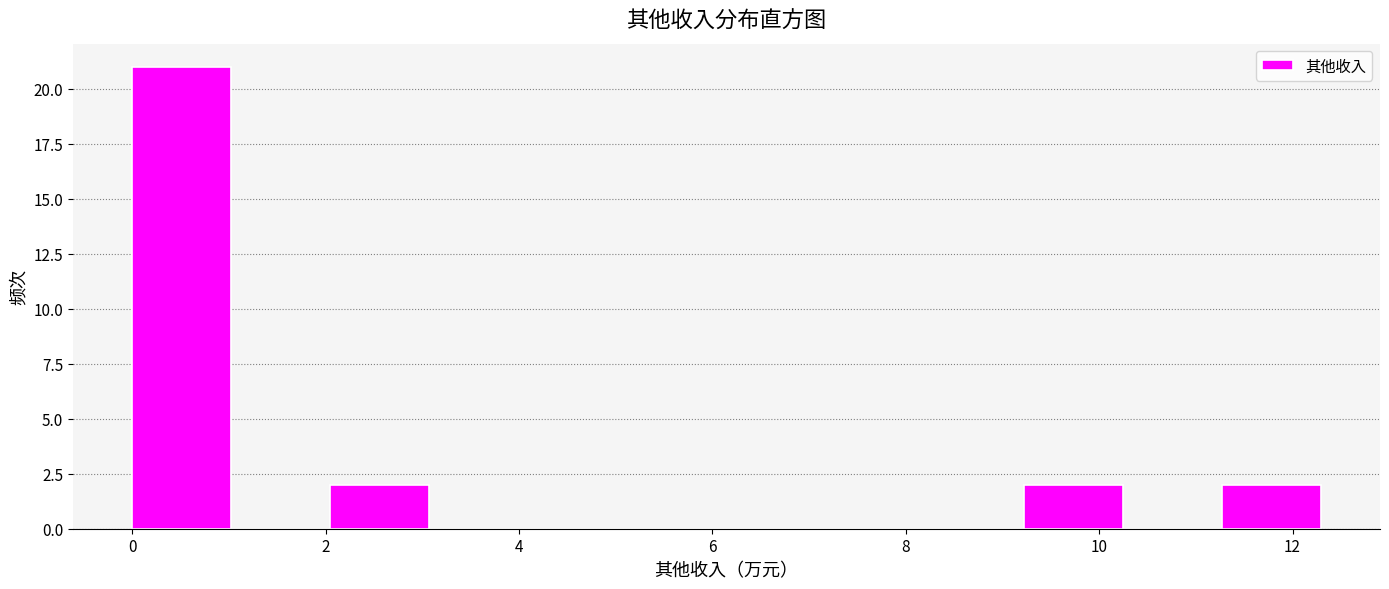

What is the height of the bar covering 9.2 to 10.2 on the x-axis? Neither the bar edges nor the heights are printed on the chart, so give them approximately, as read against the axes.

2